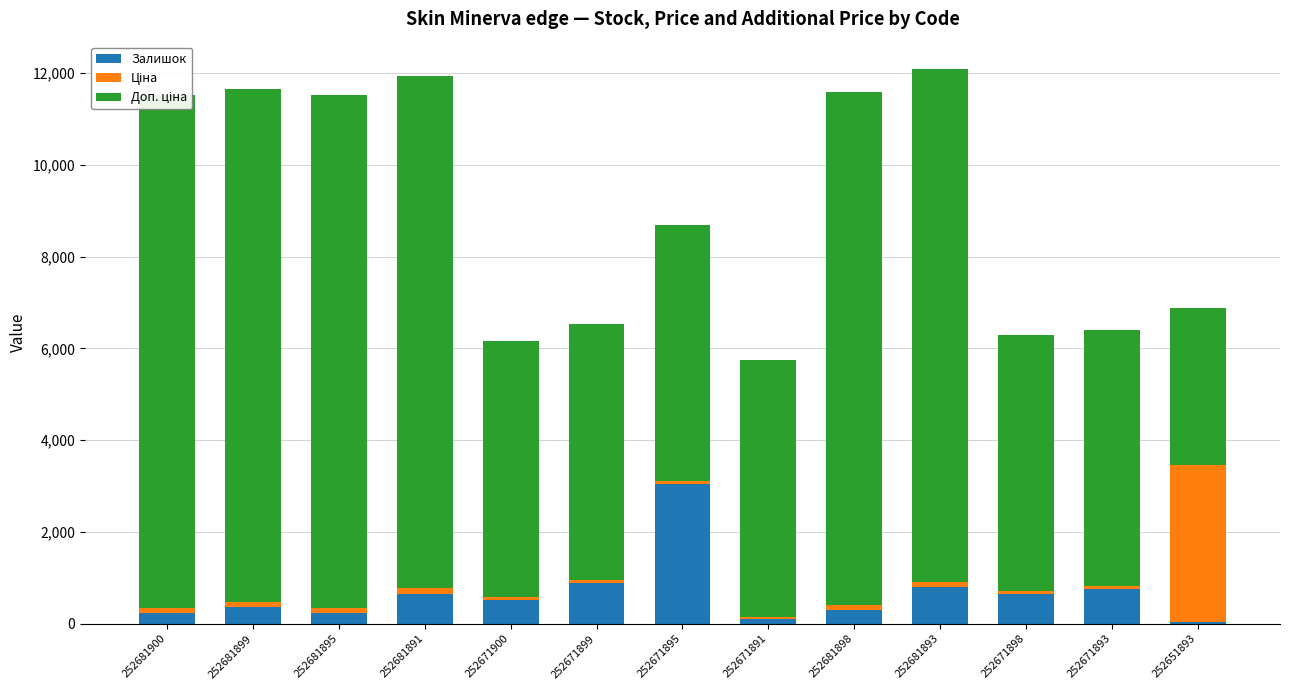

How many bars are there in each group?

3